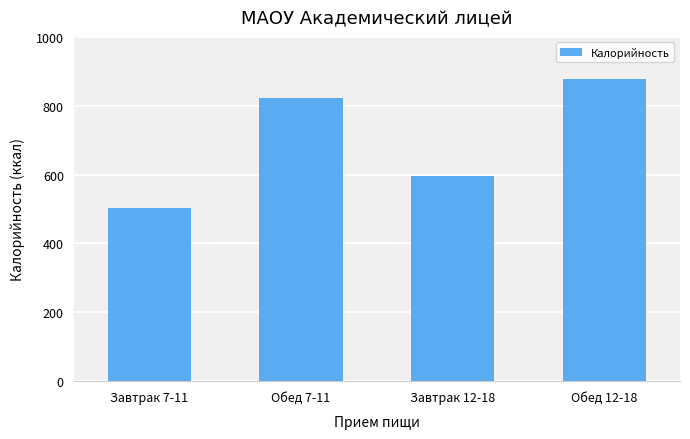

Rank the categories by value from lowest to highest.

Завтрак 7-11, Завтрак 12-18, Обед 7-11, Обед 12-18